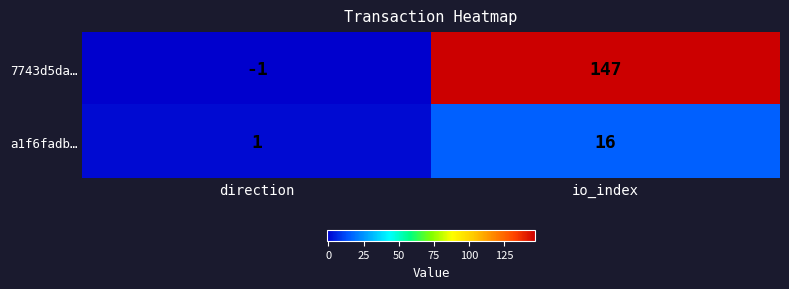

Count the number of data series in this chart.

2